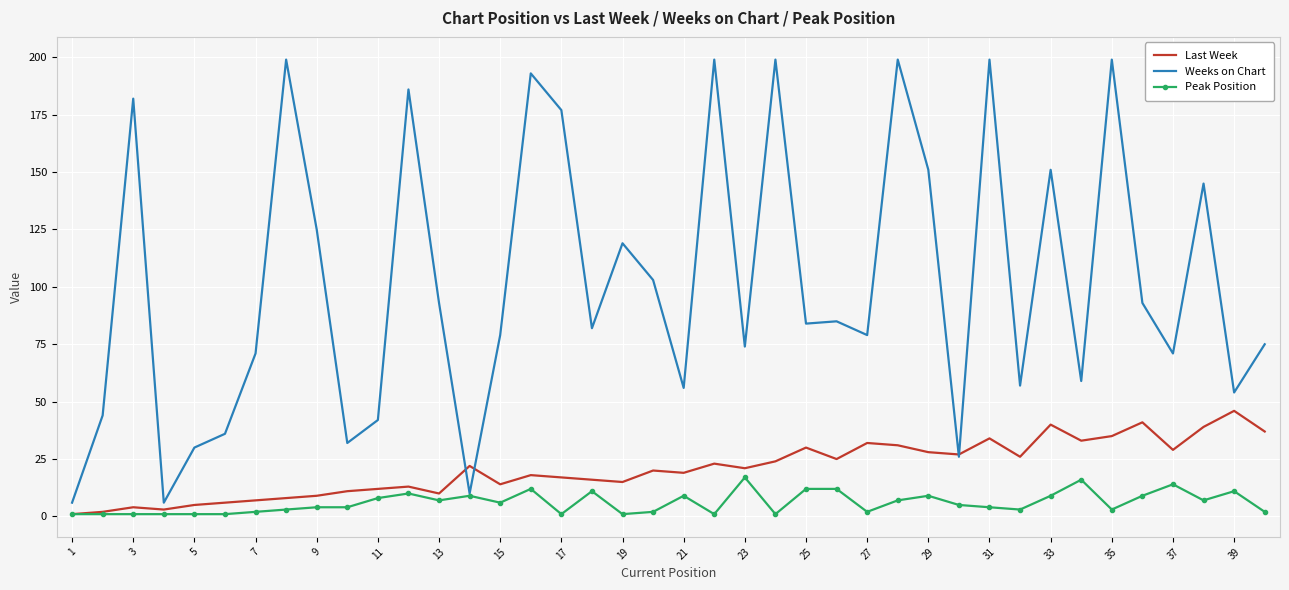

Which series has the largest range (max minus min)?

Weeks on Chart